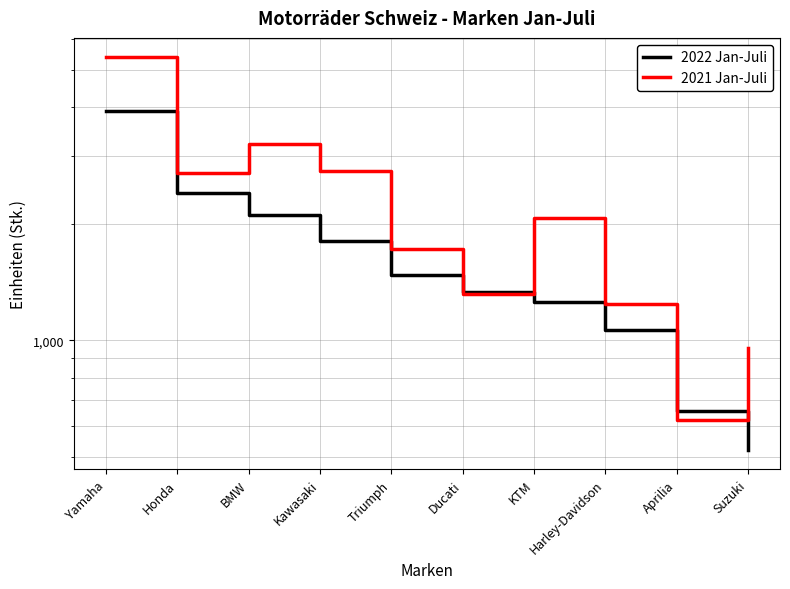

The value of 2022 Jan-Juli at Triumph is 1473. True or false?

True